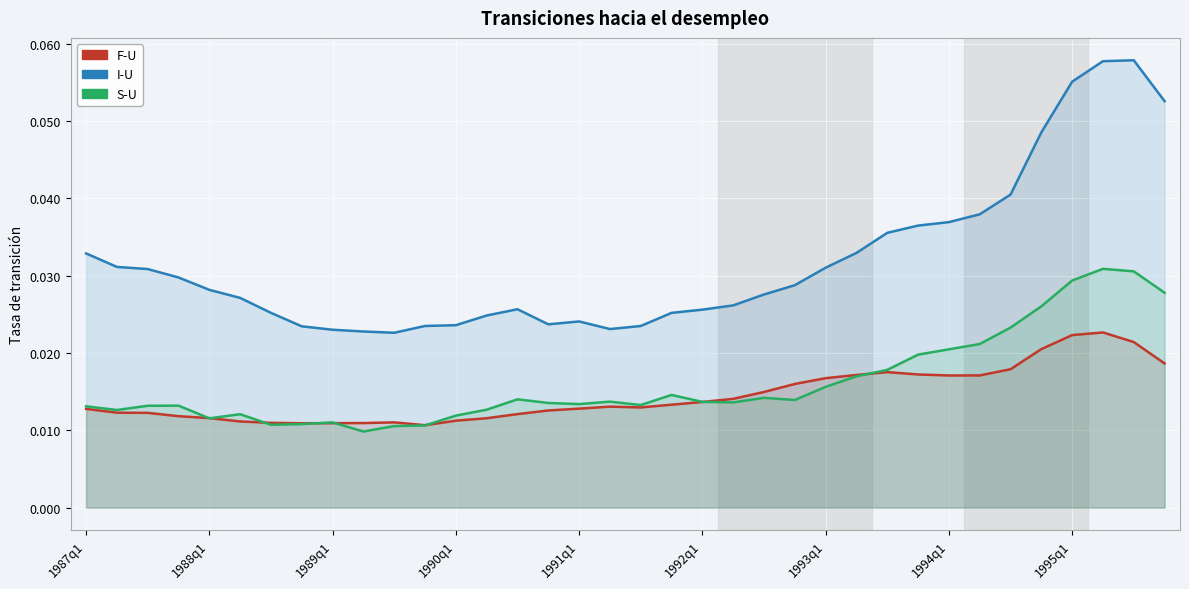

True or false: F-U has a value of 0.0 at 1988q1.

True